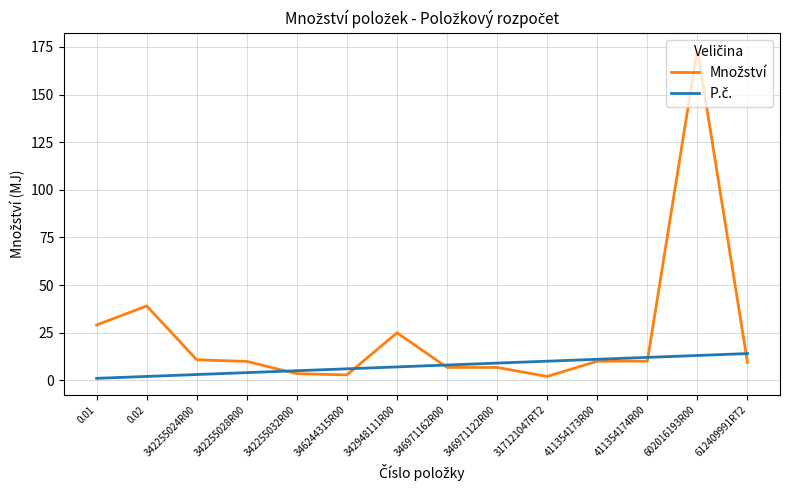

At which category is the sum across all series the highest?

602016193R00